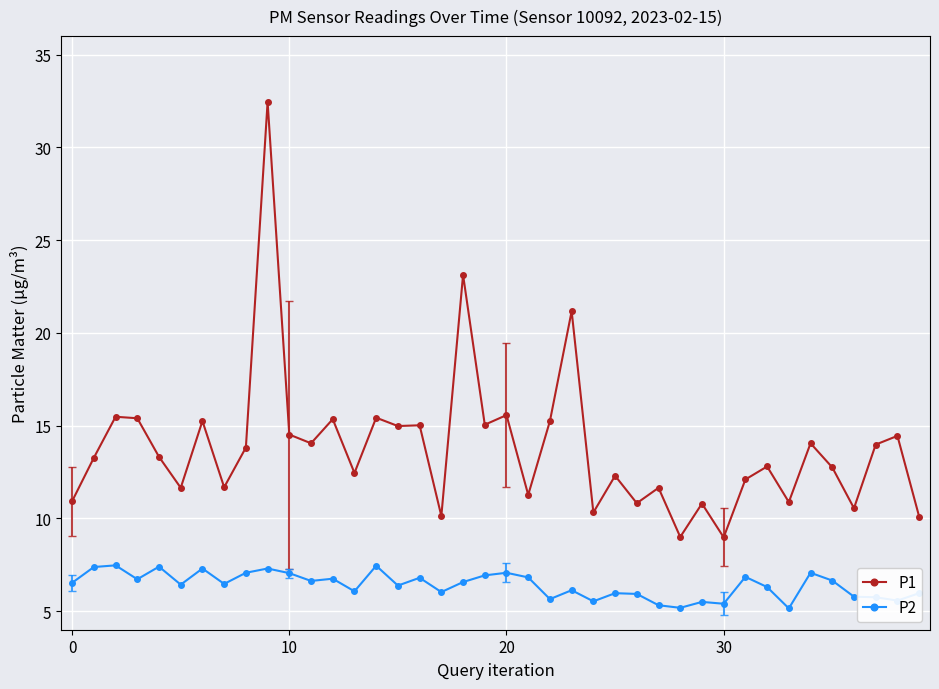

True or false: P2 and P1 cross at least once.

False